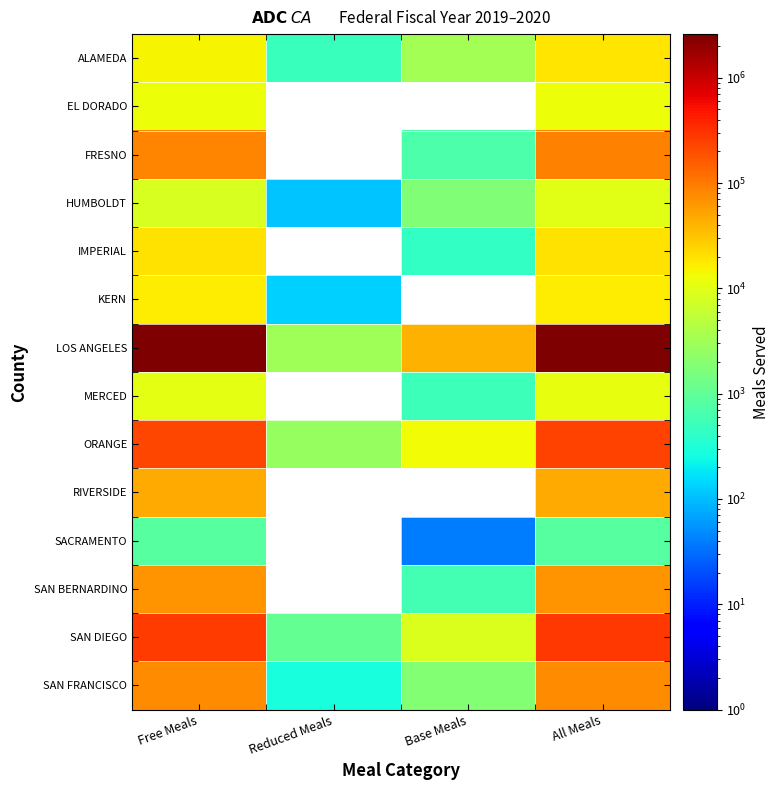

What is the average value of the ALAMEDA series?

9238.0